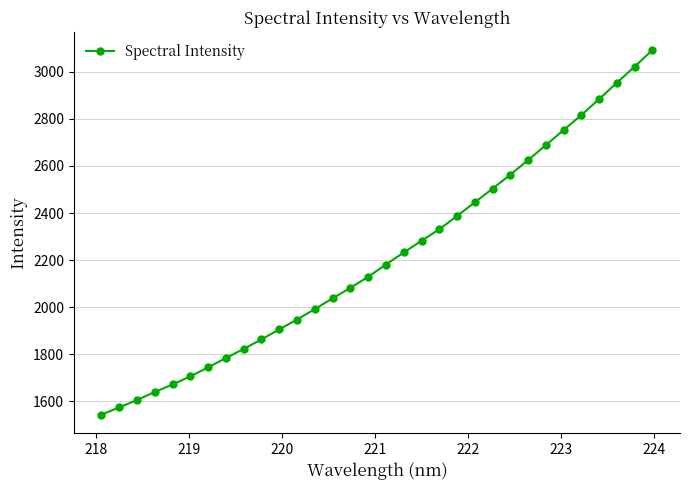

What is the value of the 16th point from the left?

2129.0